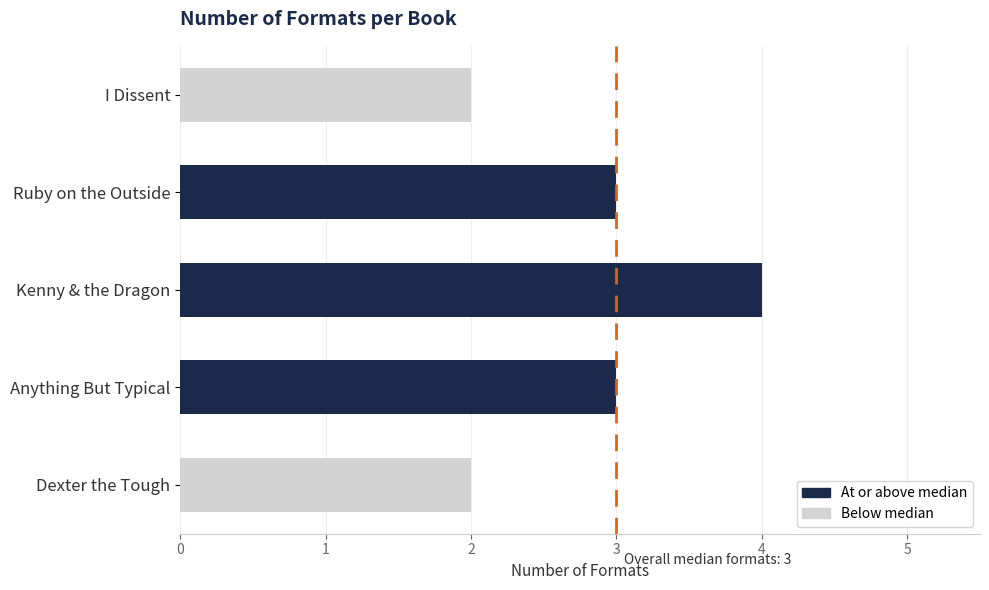

What is the label of the 4th bar from the left?

Anything But Typical